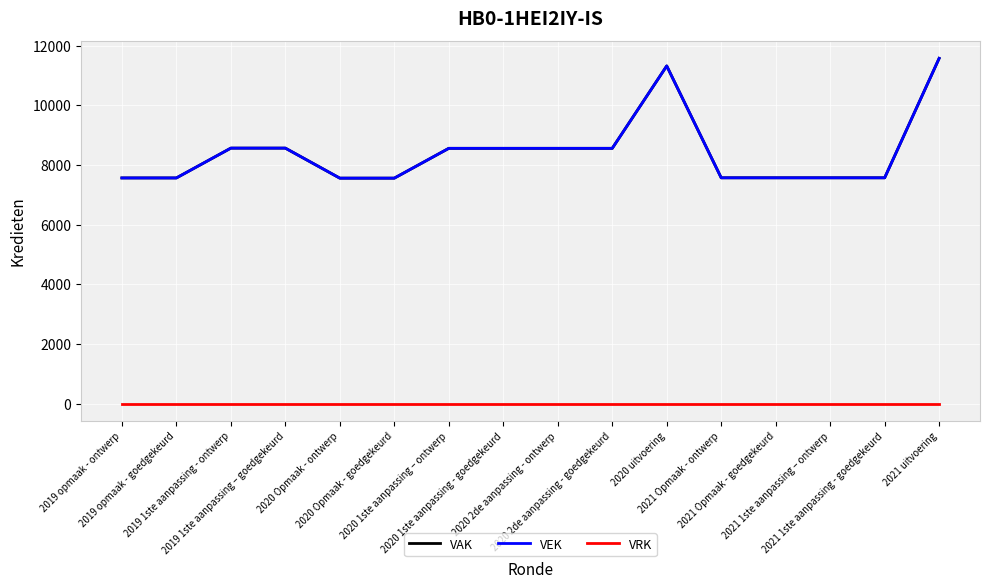

What is the value of the VAK point at the 5th from the left?

7559